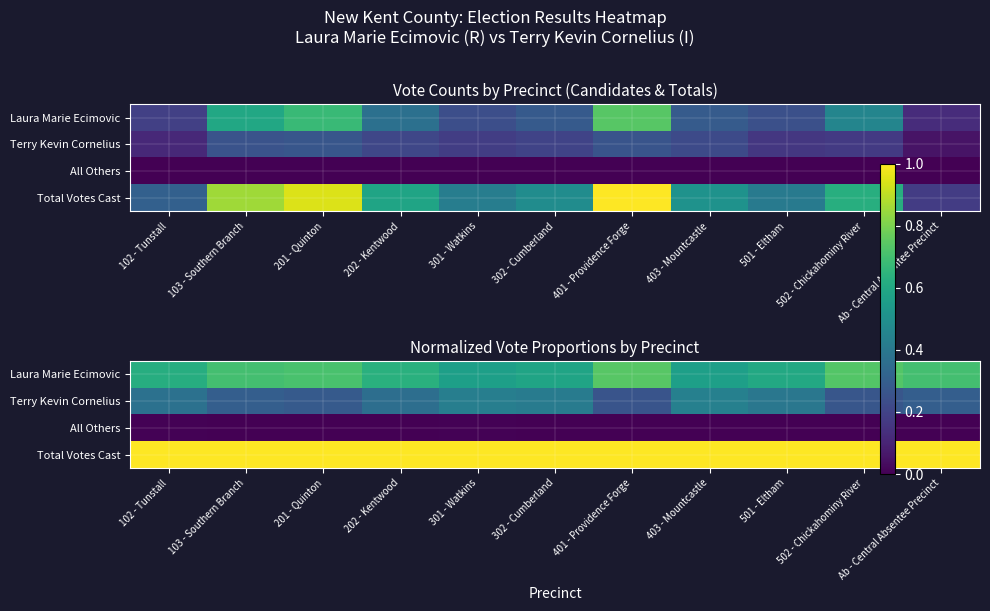

What is the highest value of the Terry Kevin Cornelius series?

0.4